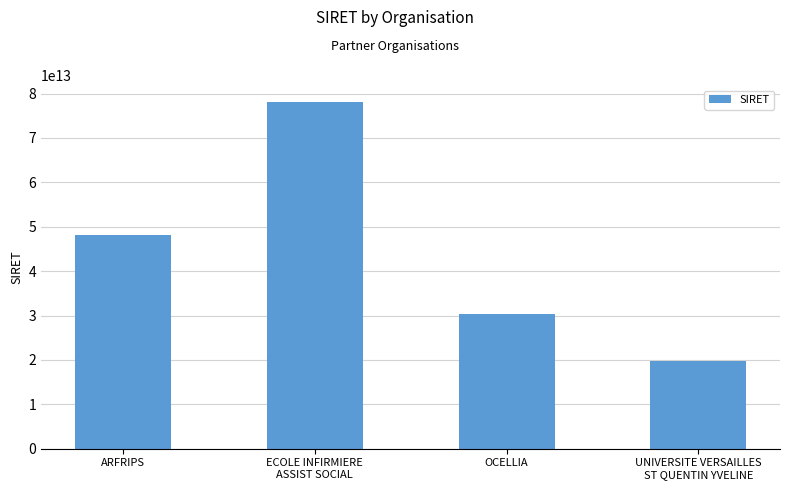

Is it true that the value at ARFRIPS is 48121631500046?

True